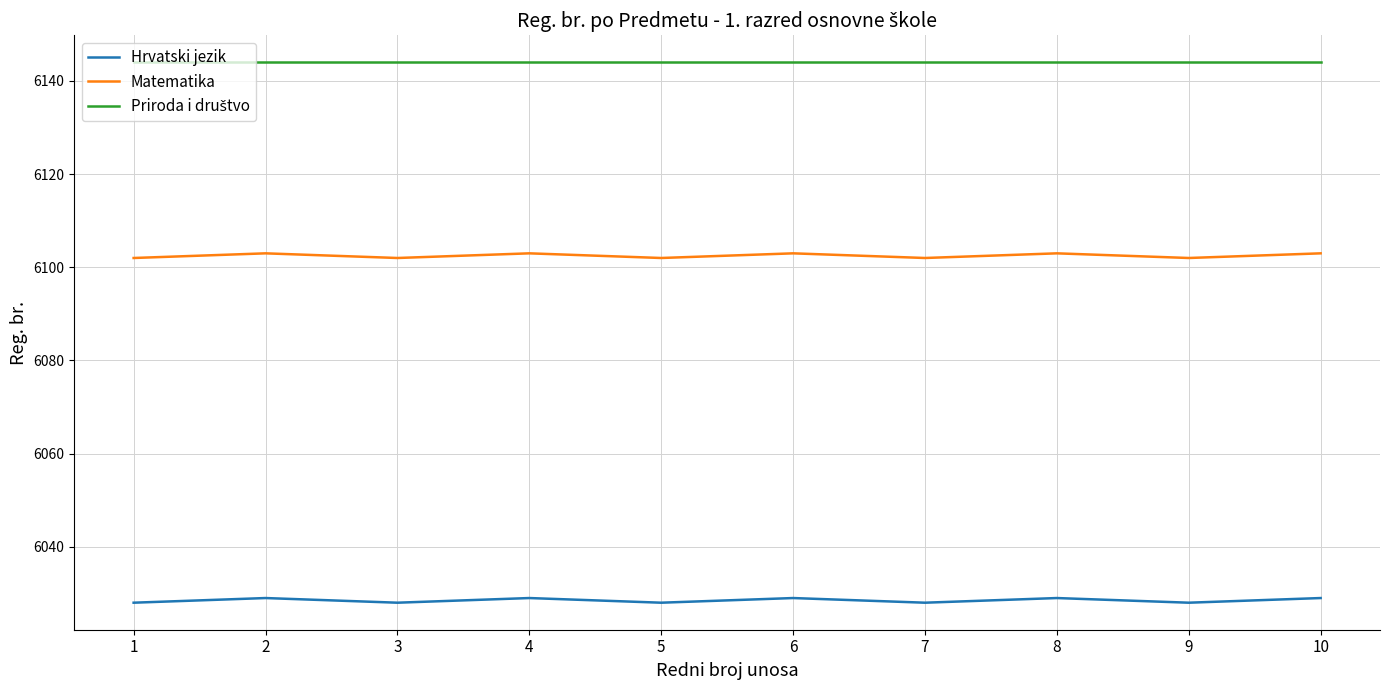

True or false: Hrvatski jezik and Matematika cross at least once.

False